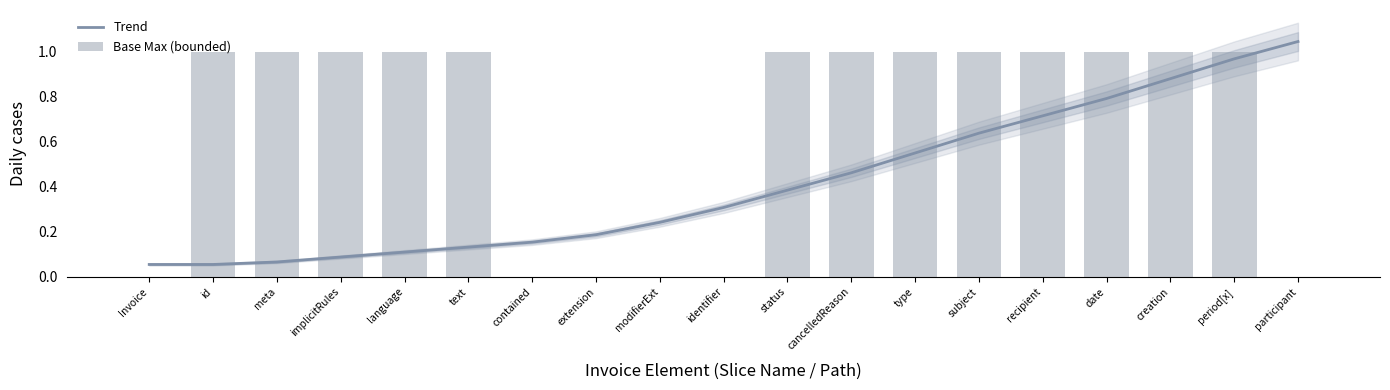

What is the average value of the Base Max (bounded) series?

0.7